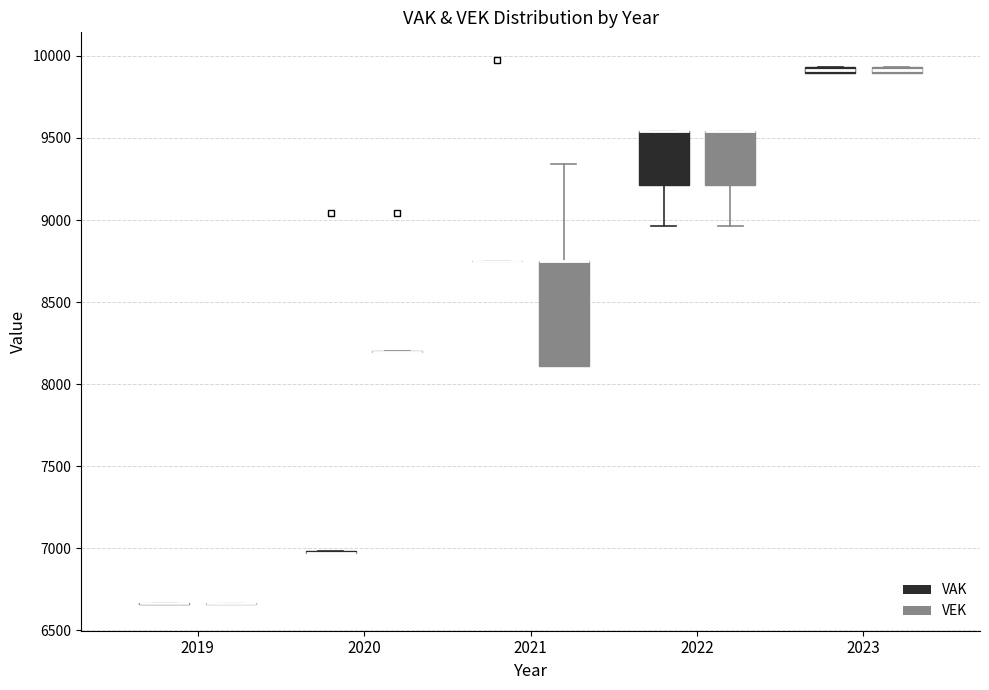

Which box is the tallest, from its lower edge to its upper edge?

2021 (VEK)